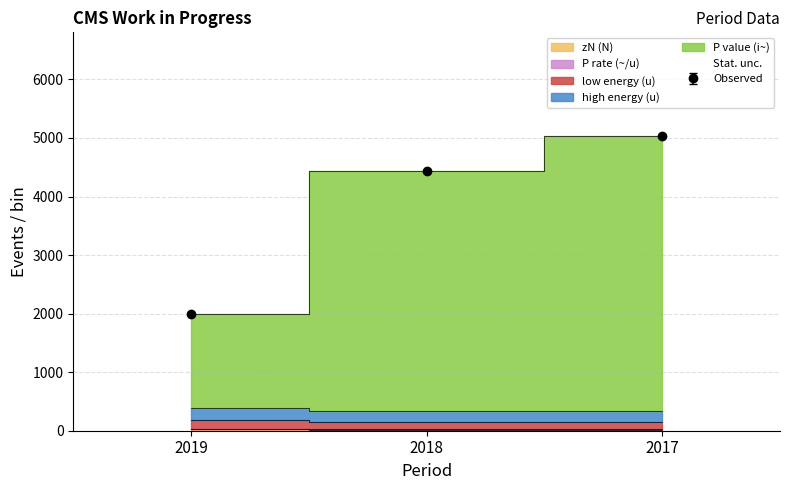

At which label does P value (i~) first exceed 4440?

2018